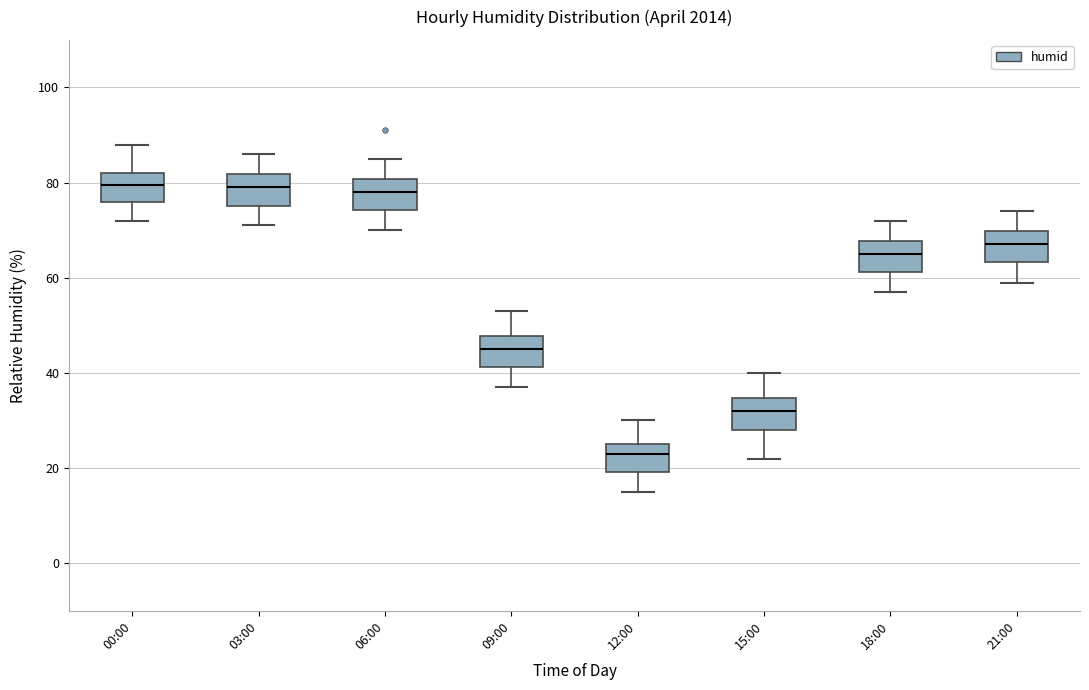

Reading left to right, transcribe this box plot: for each box, give where its median line is, the range the box spans, and where its two whiskers end, as read against the y-axis. The values are not printed on the chart, so give them approximately, as read against the axis.

00:00: median 80, box 76 to 82, whiskers 72 to 88
03:00: median 80, box 76 to 82, whiskers 72 to 86
06:00: median 78, box 74 to 80, whiskers 70 to 86
09:00: median 46, box 42 to 48, whiskers 38 to 54
12:00: median 24, box 20 to 26, whiskers 16 to 30
15:00: median 32, box 28 to 34, whiskers 22 to 40
18:00: median 66, box 62 to 68, whiskers 58 to 72
21:00: median 68, box 64 to 70, whiskers 60 to 74